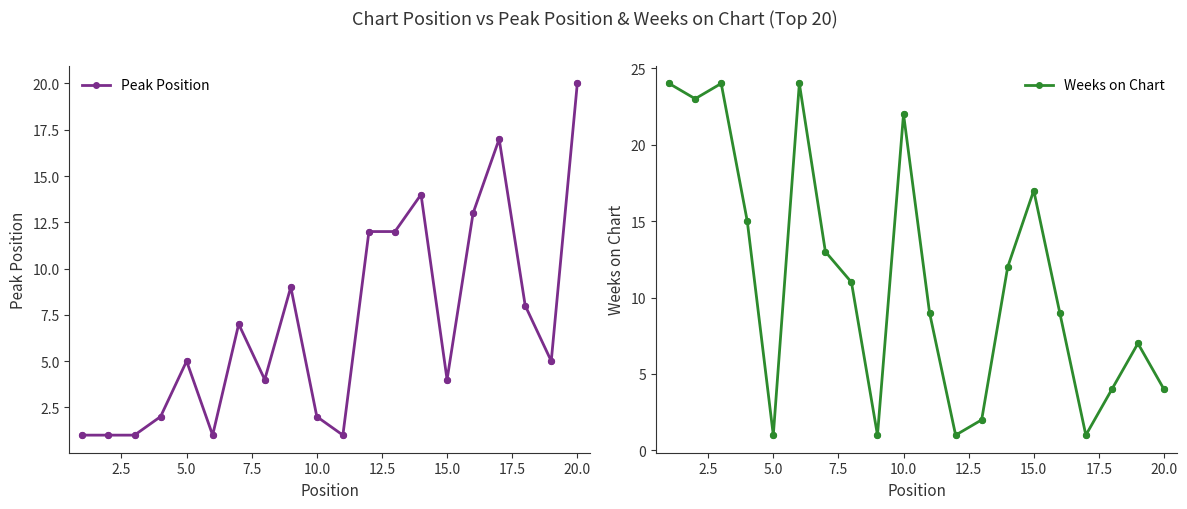

Which series reaches the minimum Y coordinate?

Peak Position